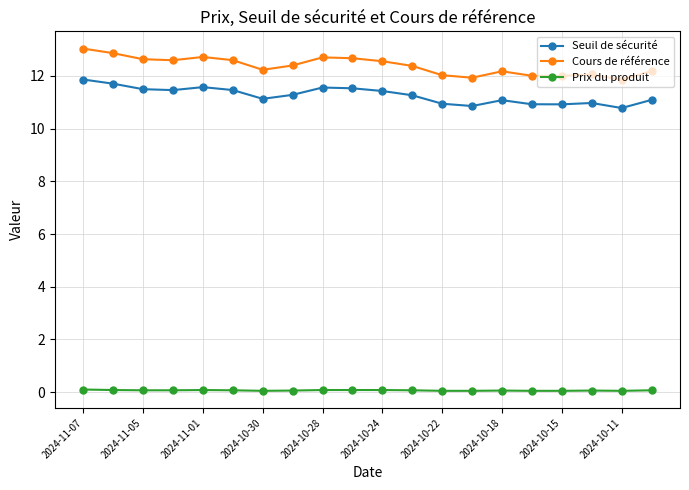

What is the value of the Seuil de sécurité point at the 4th from the left?

11.5